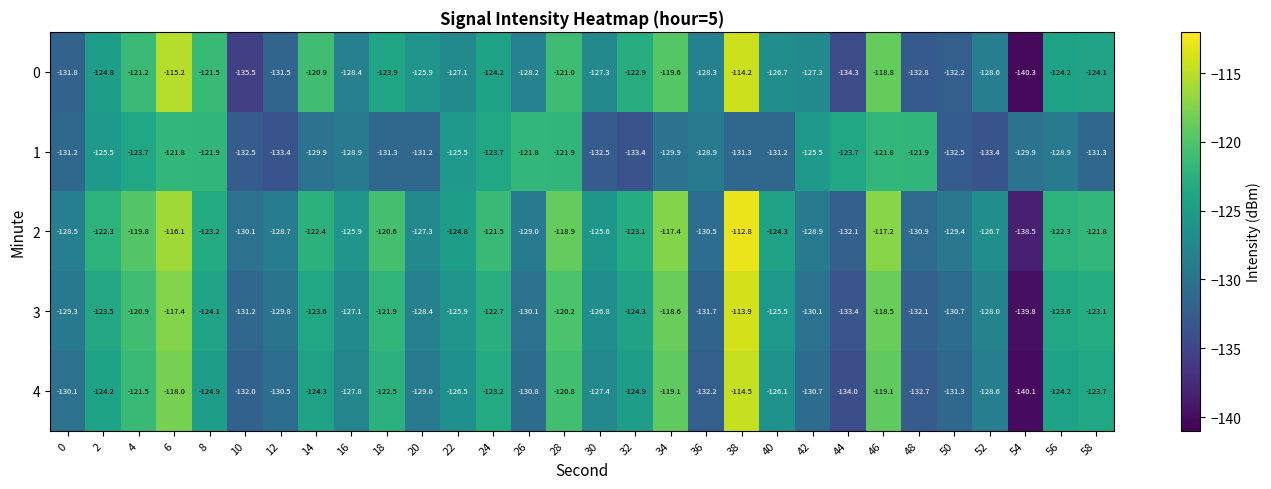

Which category has the lowest value across all series?

54